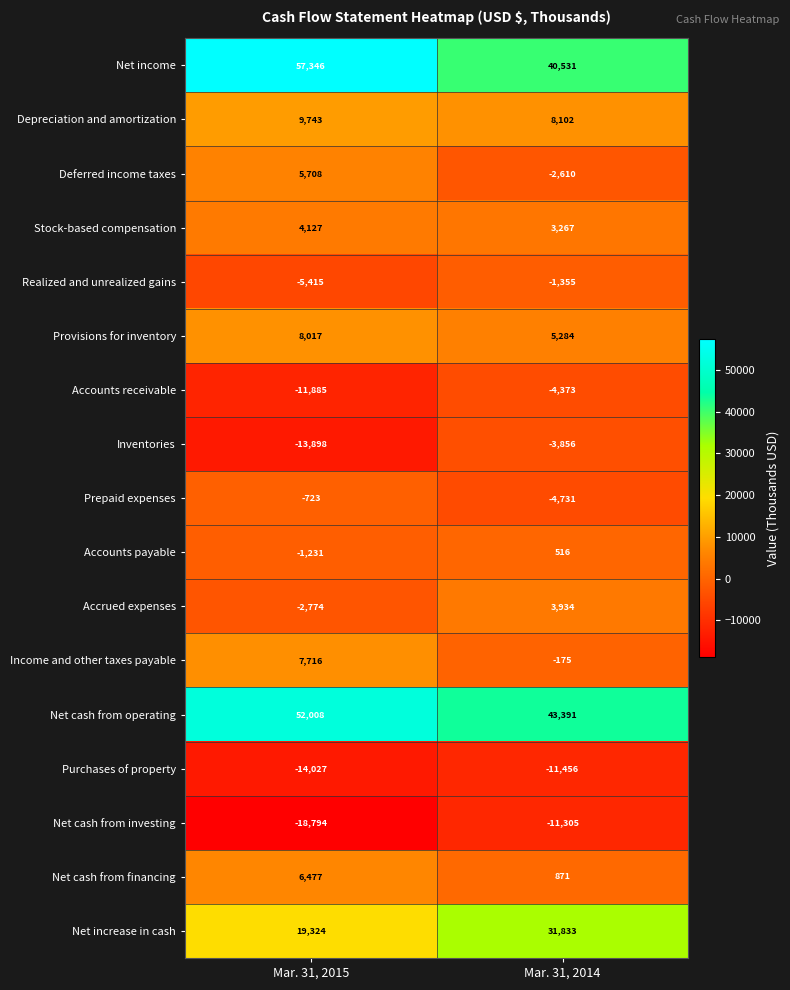

Which category has the highest value in the Net increase in cash series?

Mar. 31, 2014